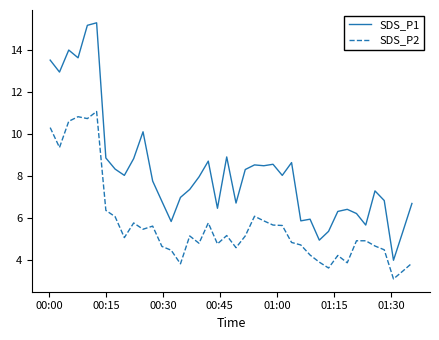

Which series has the widest spread of values?

SDS_P1